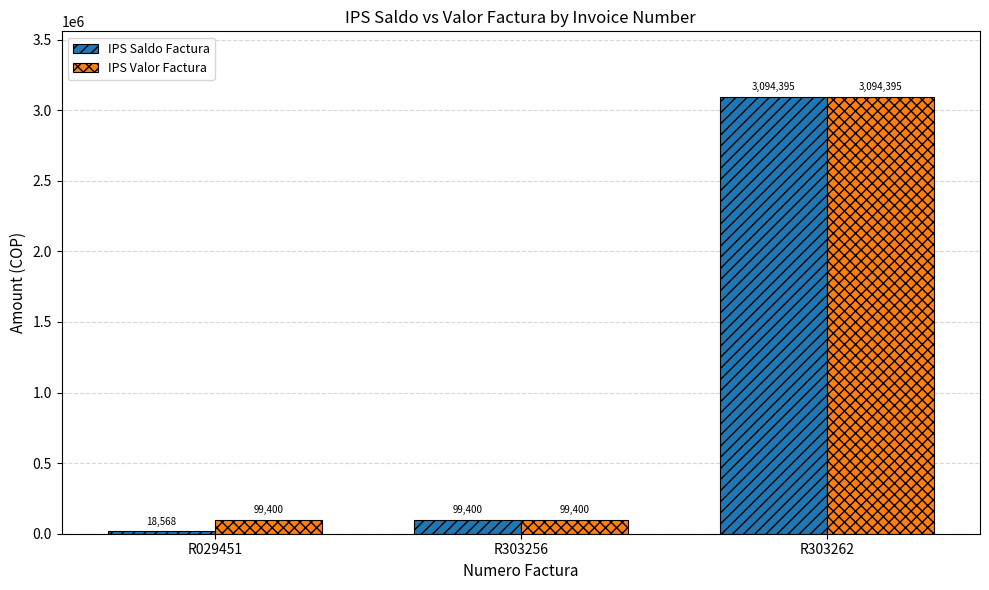

Reading left to right, extract all data points from this chart.

IPS Saldo Factura: 18568	99400	3094395
IPS Valor Factura: 99400	99400	3094395